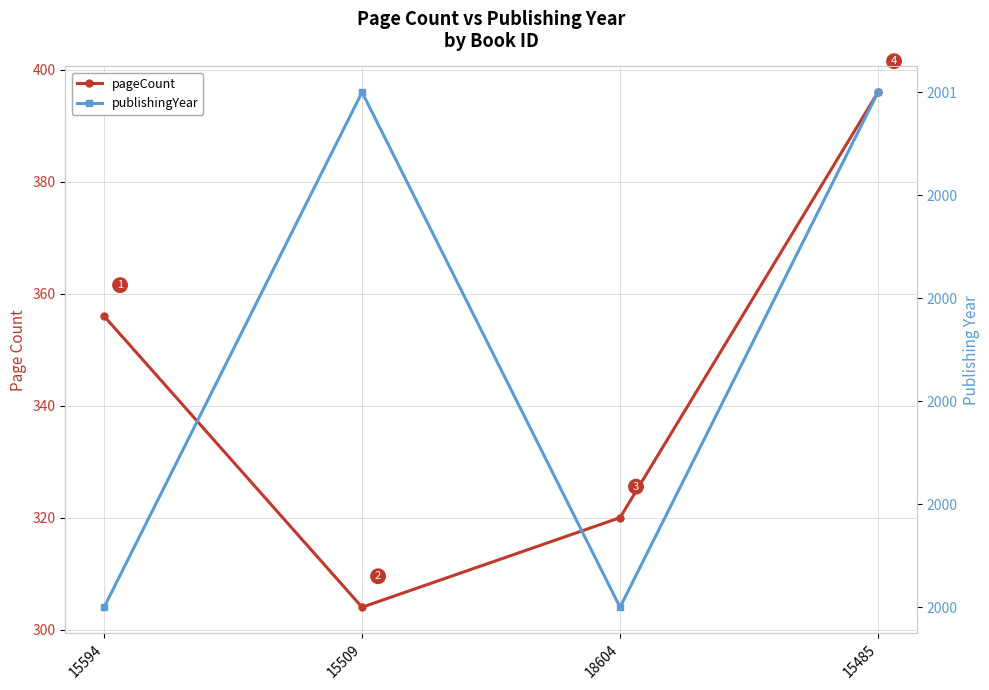

What are all the series names shown in the legend?

pageCount, publishingYear